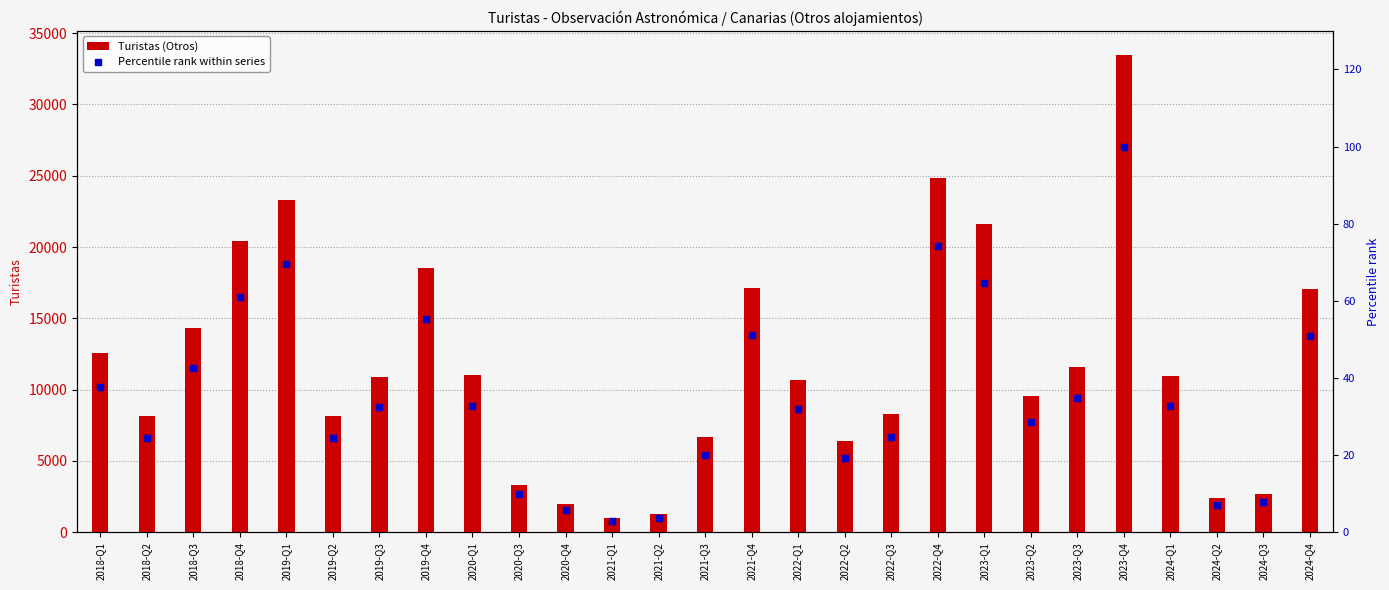

What is the total value across all series at 2019-Q3?

10900.5